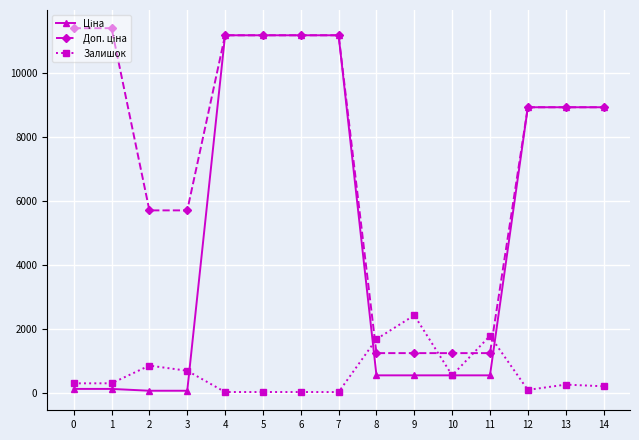

List the series in order of their overall mean, lowest first.

Залишок, Ціна, Доп. ціна